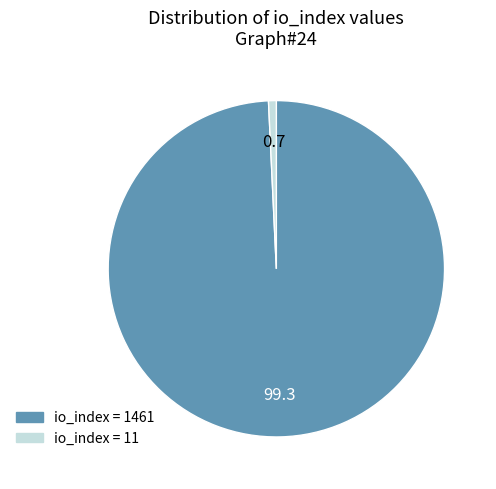

Is there any slice that represents more than half of the pie?

Yes